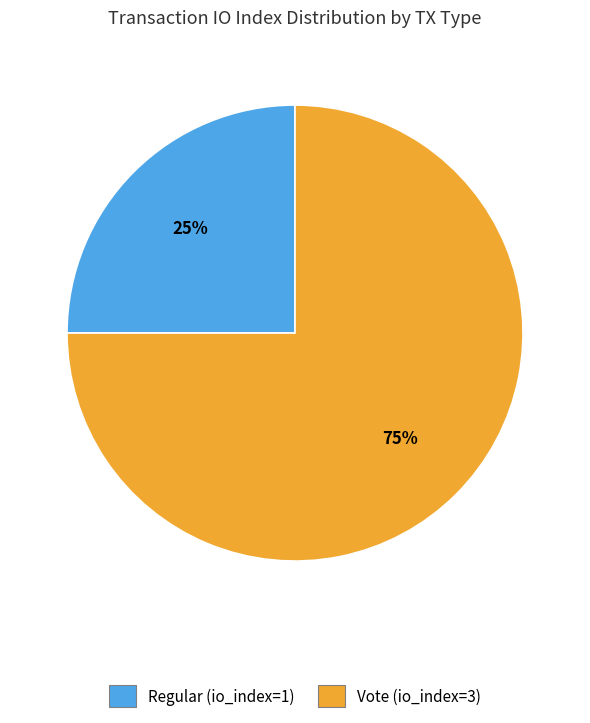

Count the number of slices in the pie.

2